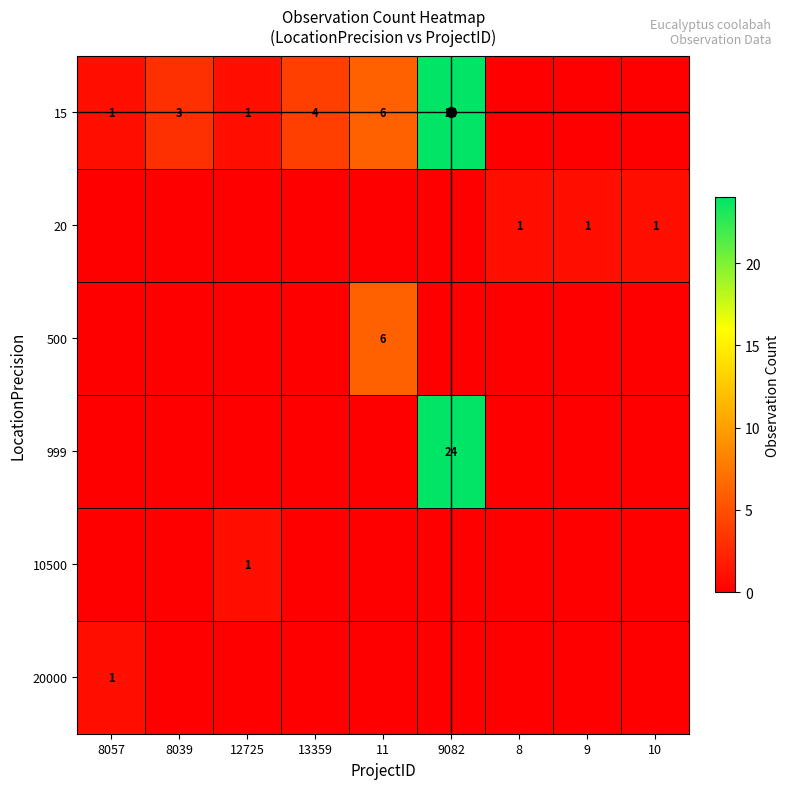

Which has a higher value, 9 or 12725?

12725